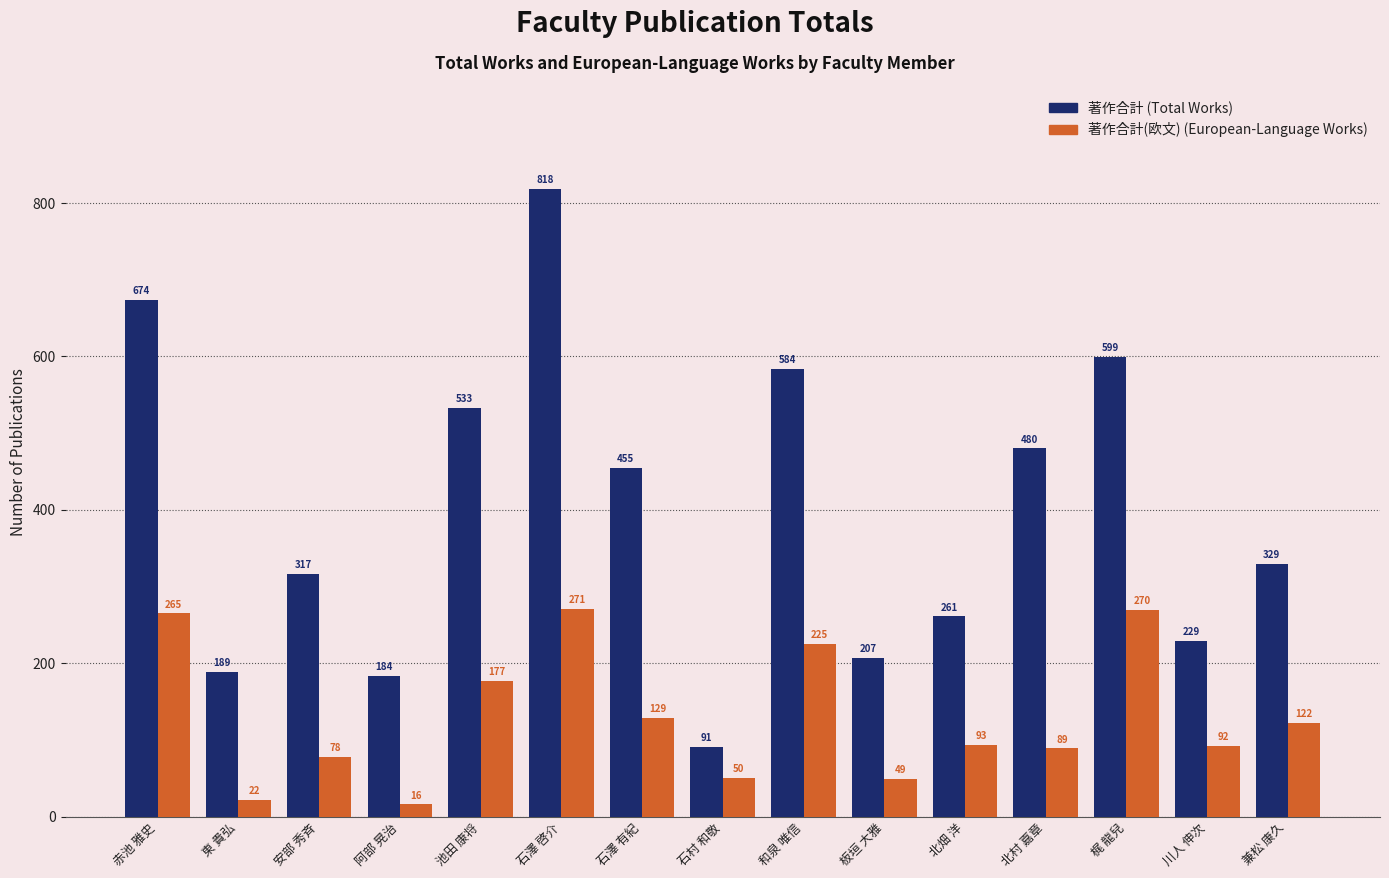

What is the difference between the highest and lowest values at 東 貴弘?

167